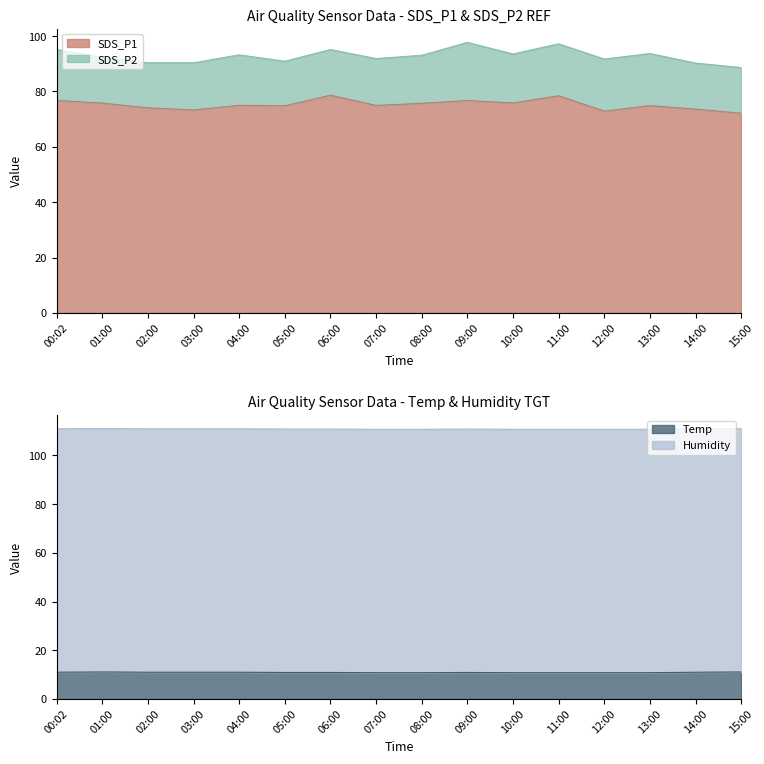

The value of Temp at 00:02 is 5.0. True or false?

False